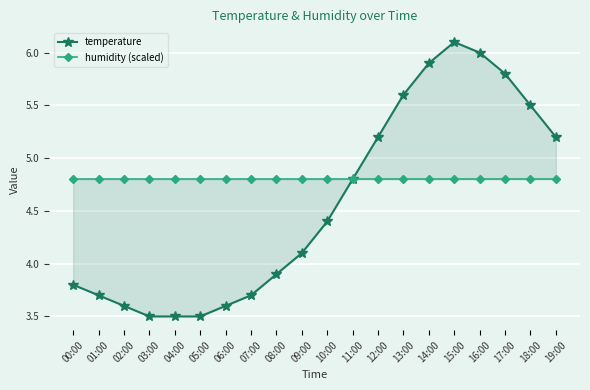

Which series ends up on top after the final intersection of humidity (scaled) and temperature?

temperature